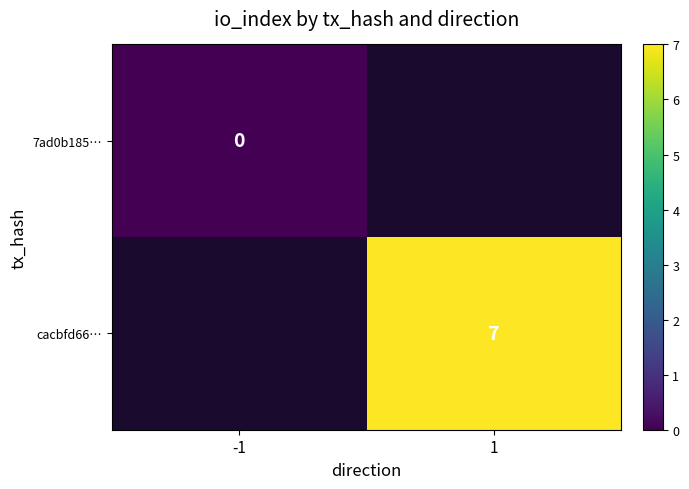

True or false: cacbfd66… has a value of 7 at 1.

True